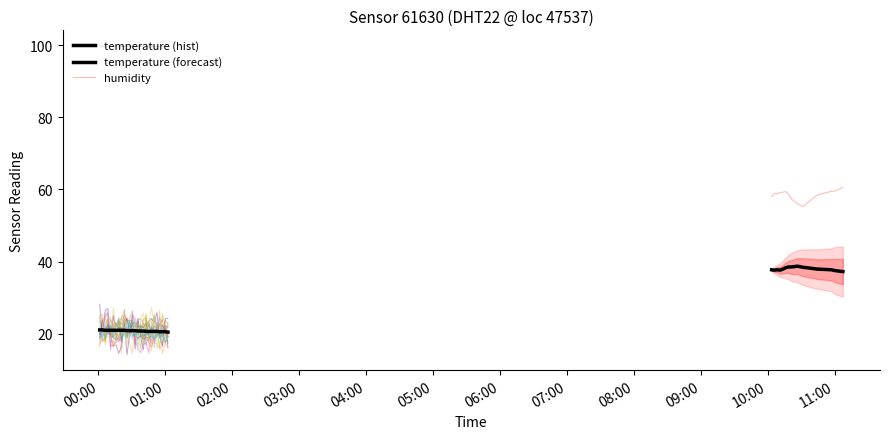

Is the value of temperature at 2022-08-21T10:44:28 greater than the value of humidity at 2022-08-21T10:16:22?

No